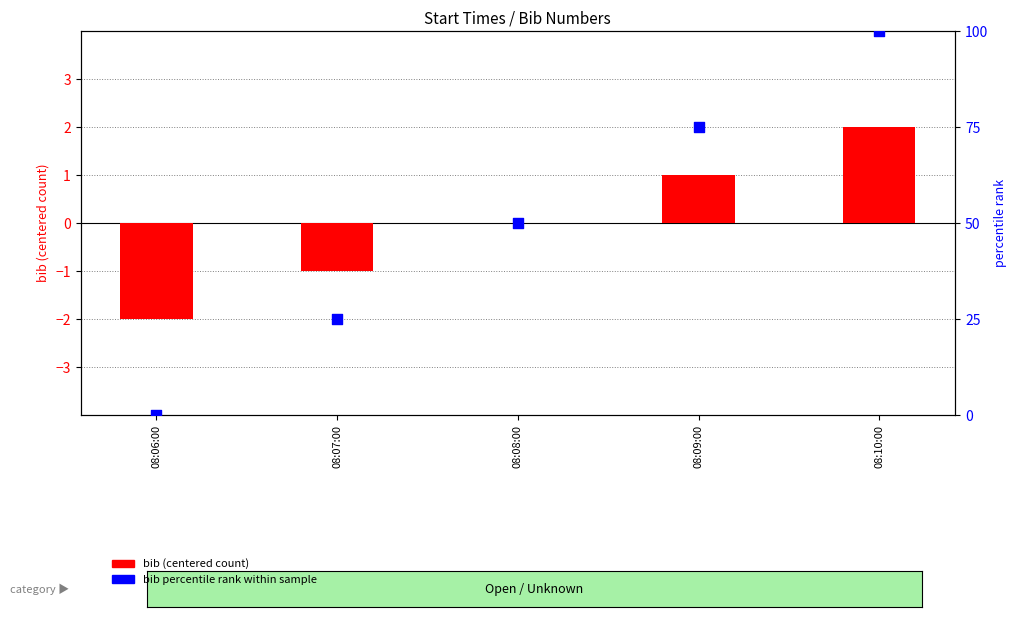

Is the value of bib percentile rank at 08:08:00 greater than the value of bib (centered) at 08:09:00?

Yes